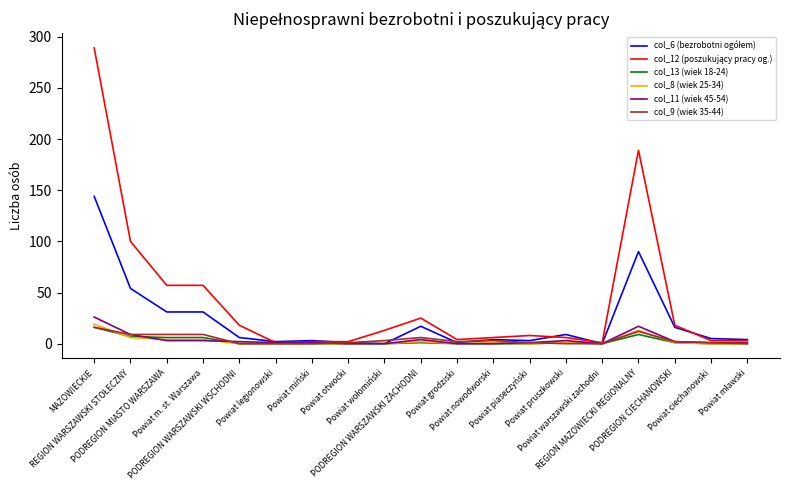

What is the greatest value displayed?

289